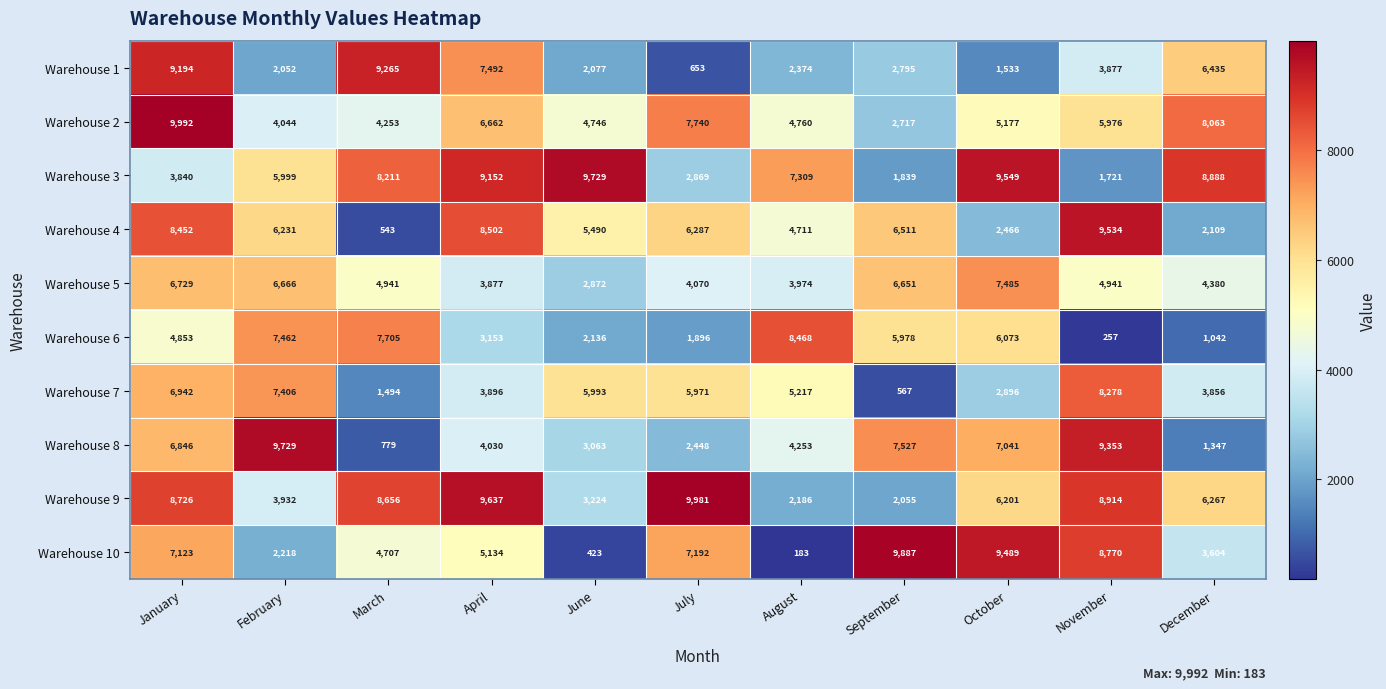

The Warehouse 10 series shows 8531 at April. True or false?

False